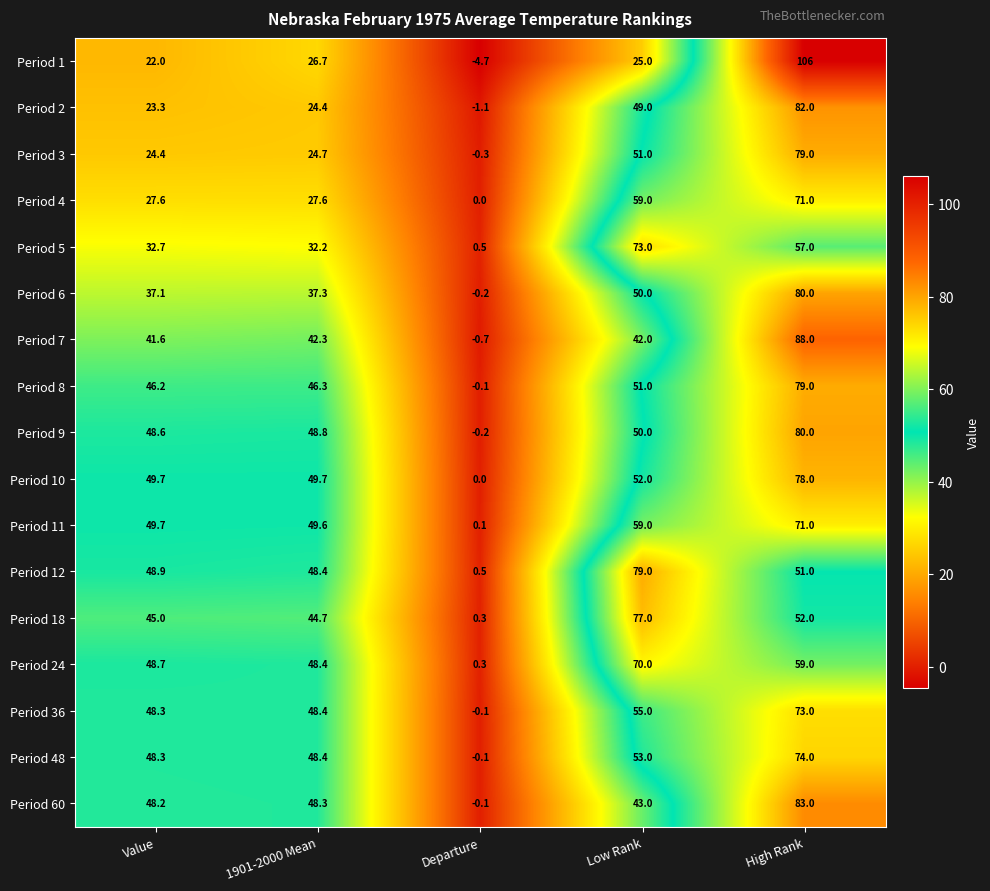

What is the smallest value displayed?

-4.7